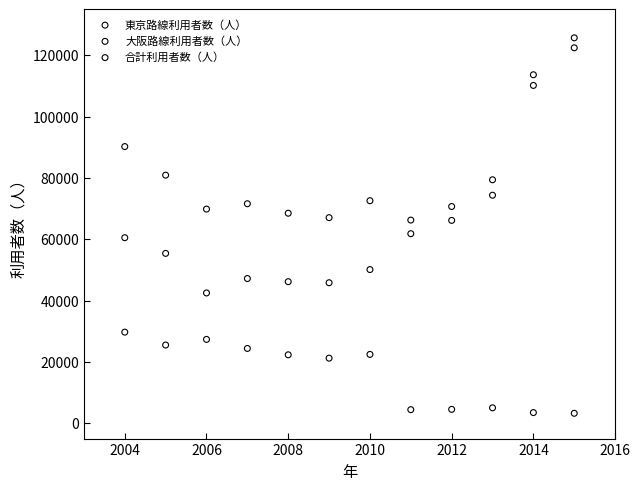

Which series has the widest spread of Y values?

東京路線利用者数（人）